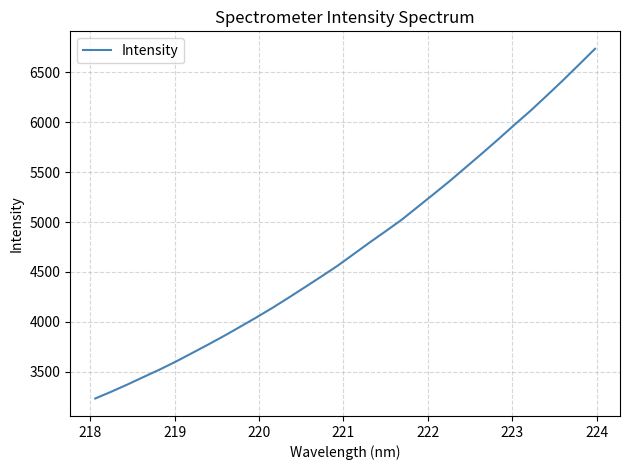

Count the number of data series in this chart.

1